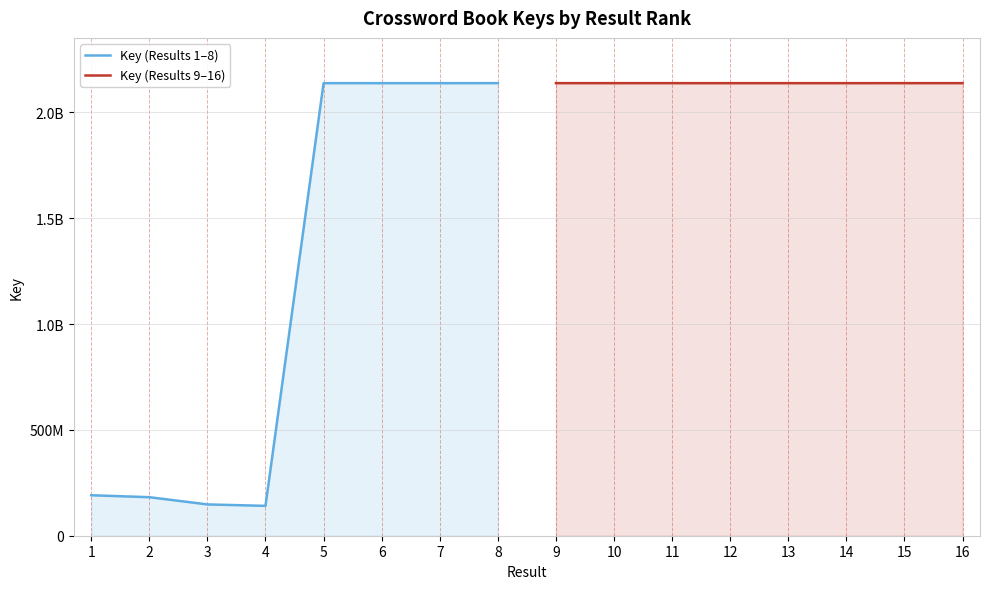

At which label does Key (Results 1–8) reach its peak?

8